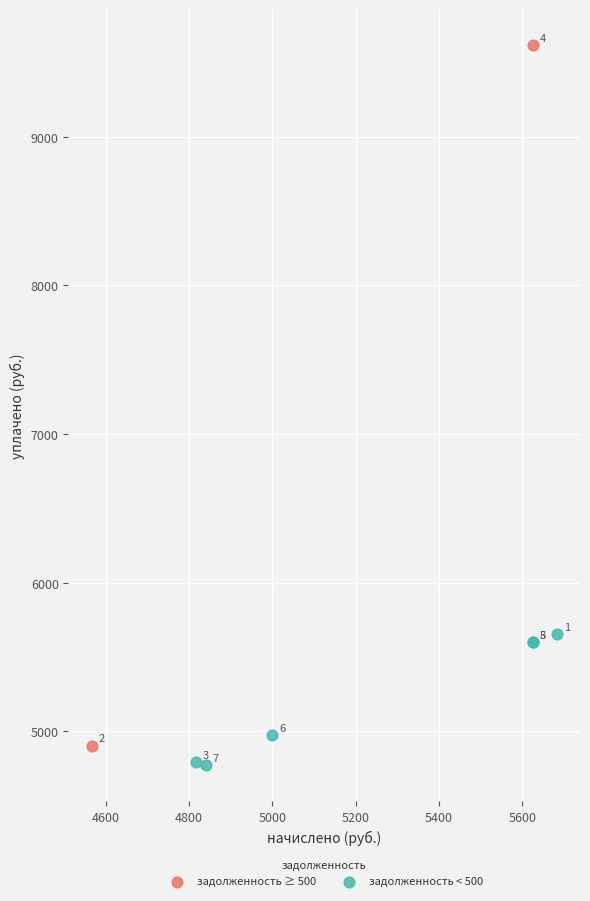

What are all the series names shown in the legend?

задолженность ≥ 500, задолженность < 500